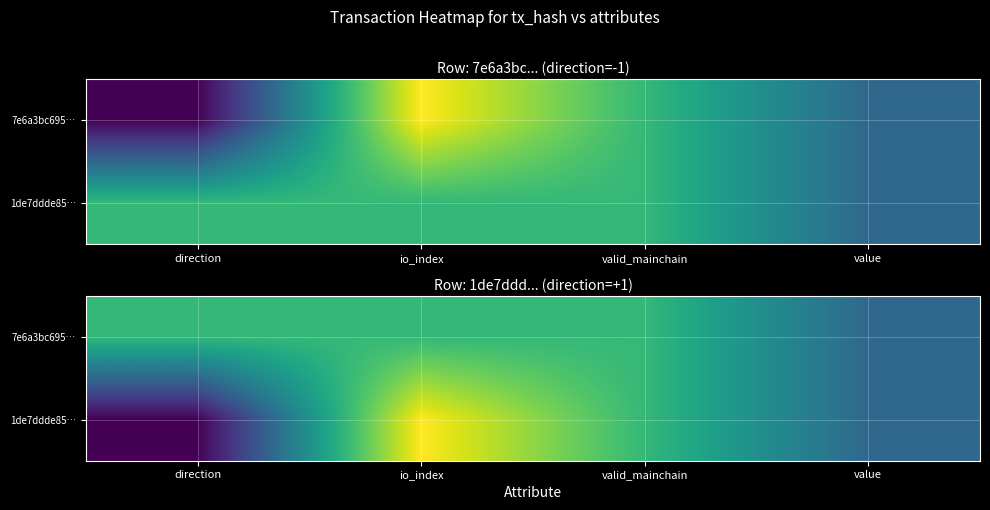

Which has a higher value, io_index or value?

io_index